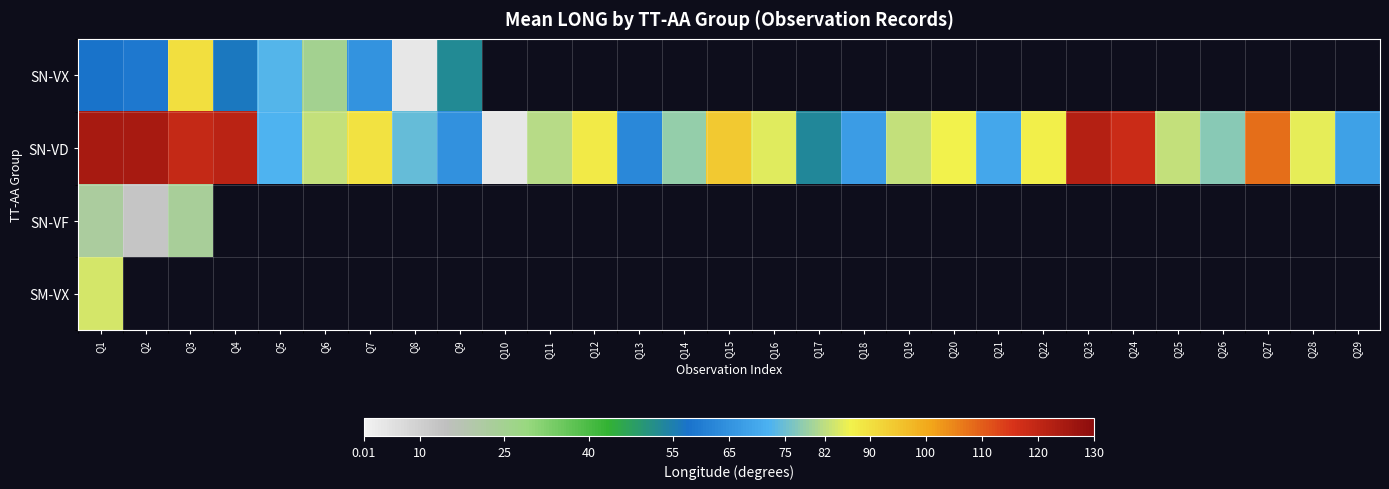

At which category is the sum across all series the highest?

Q1